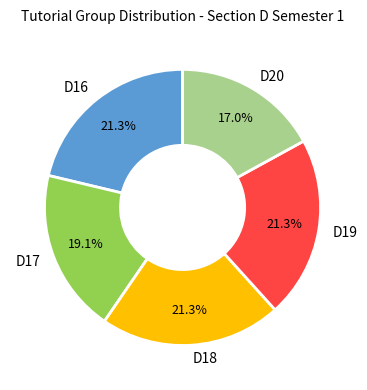

Count the number of slices in the pie.

5